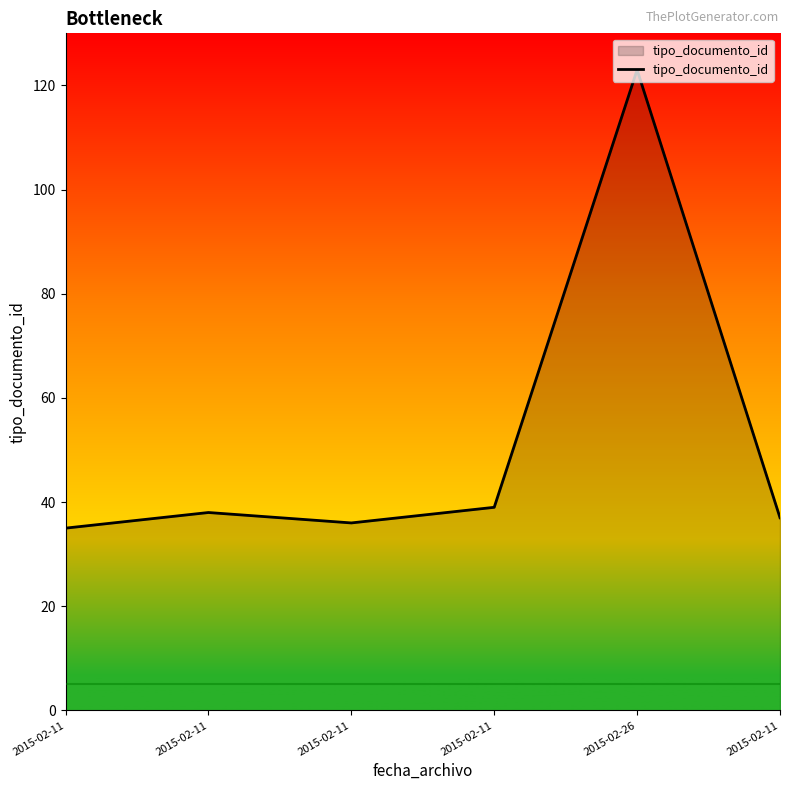

Where does the data first go above 38?

2015-02-11